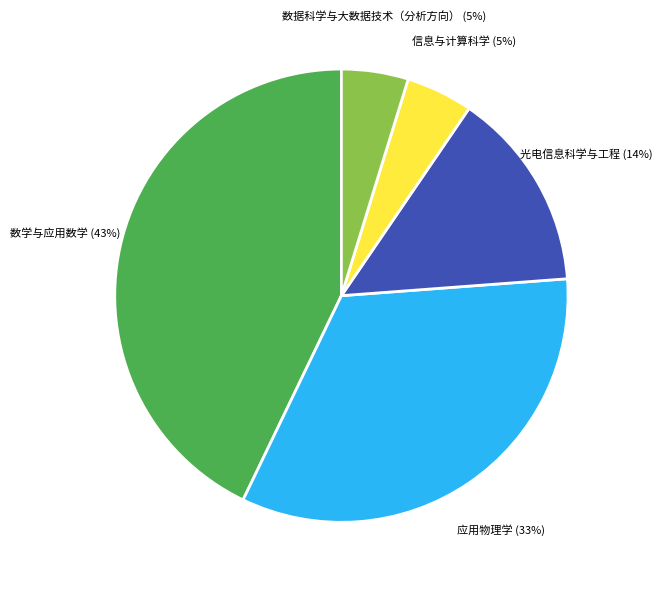

Do 数据科学与大数据技术（分析方向） and 信息与计算科学 together represent more than half of the pie?

No